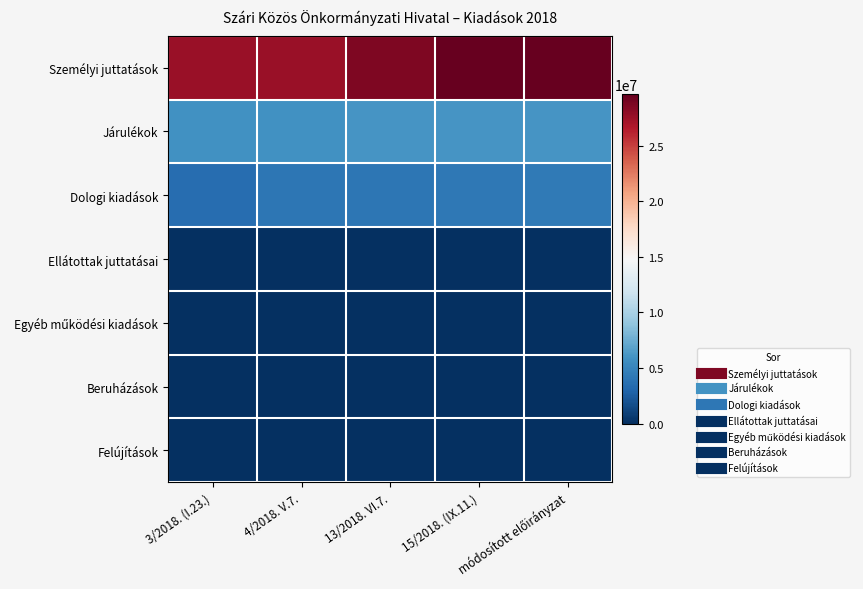

What is the total value across all series at 3/2018. (I.23.)?

37010710